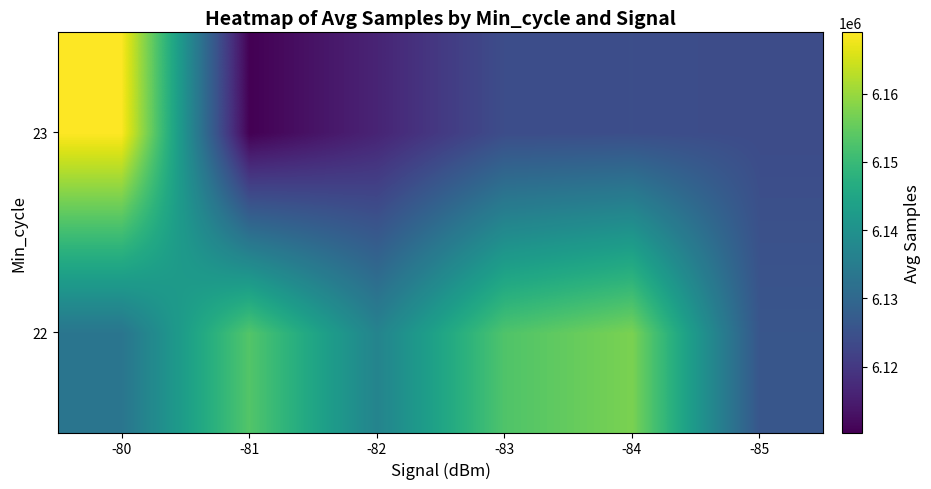

What is the greatest value displayed?

6169001.7